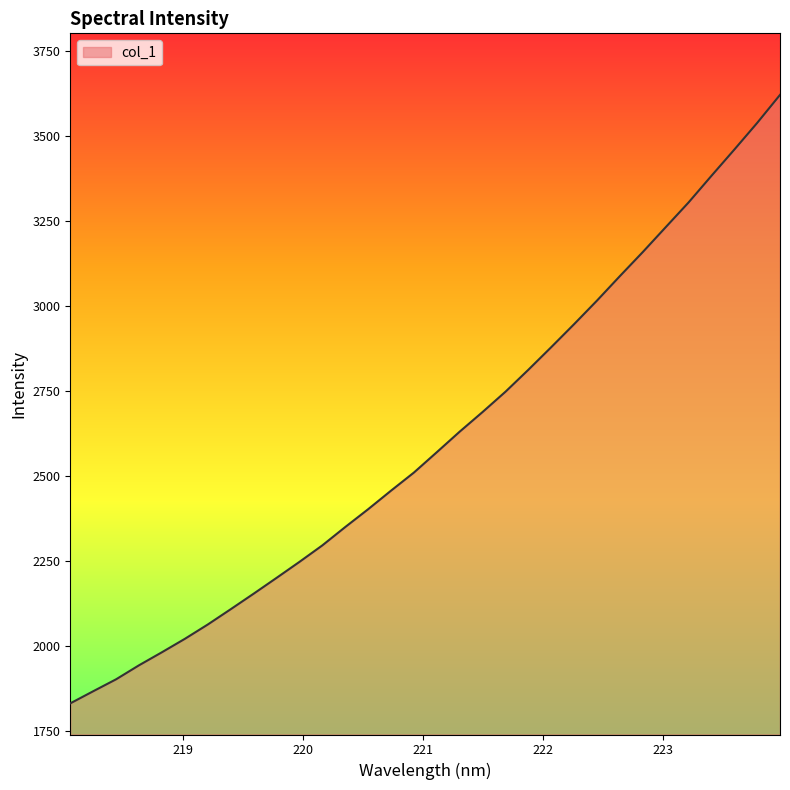

True or false: there are more than 1 points higher than both neighbors.

False